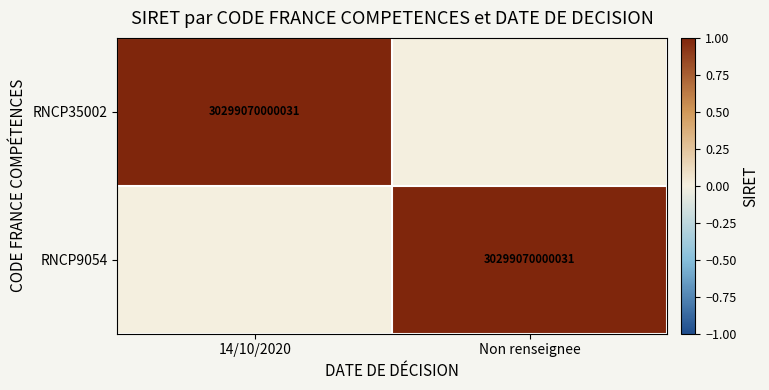

Is it true that RNCP9054 equals 6896913293770 at Non renseignee?

False